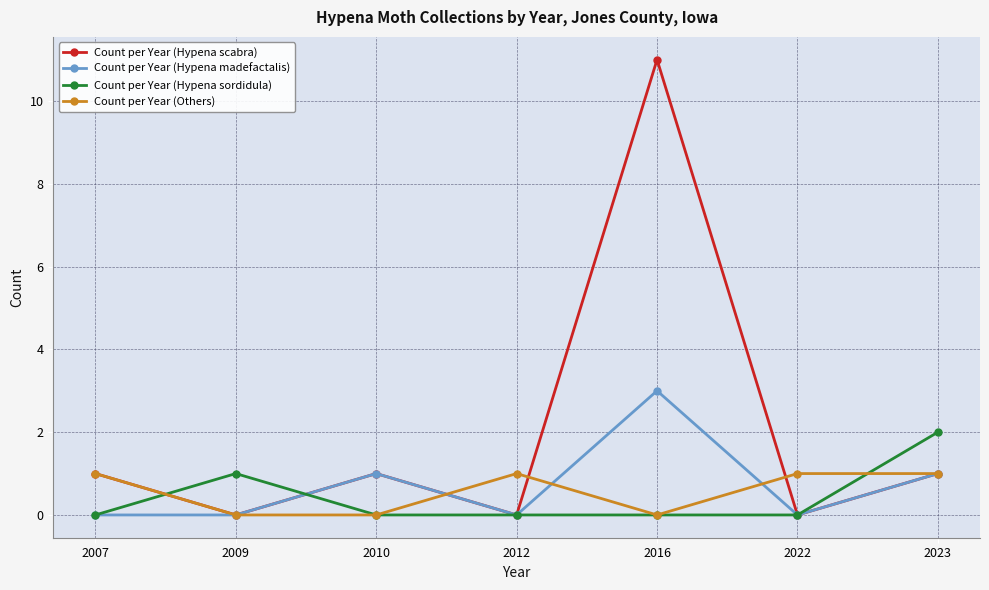

True or false: Count per Year (Others) and Count per Year (Hypena scabra) intersect in this chart.

True